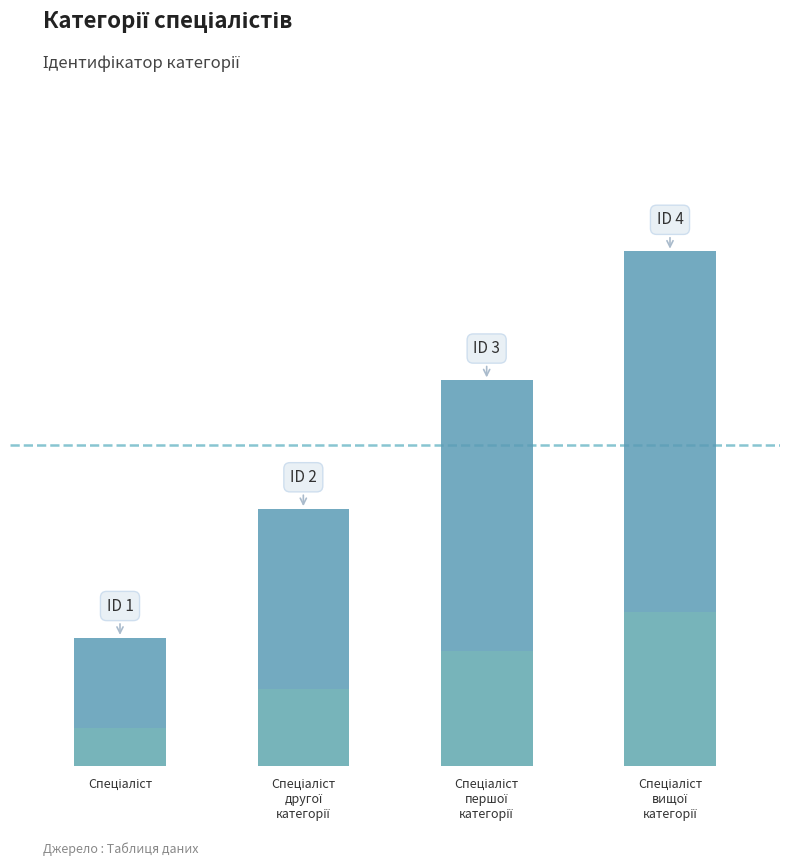

List the labels in order of value, smallest first.

Спеціаліст, Спеціаліст другої категорії, Спеціаліст першої категорії, Спеціаліст вищої категорії